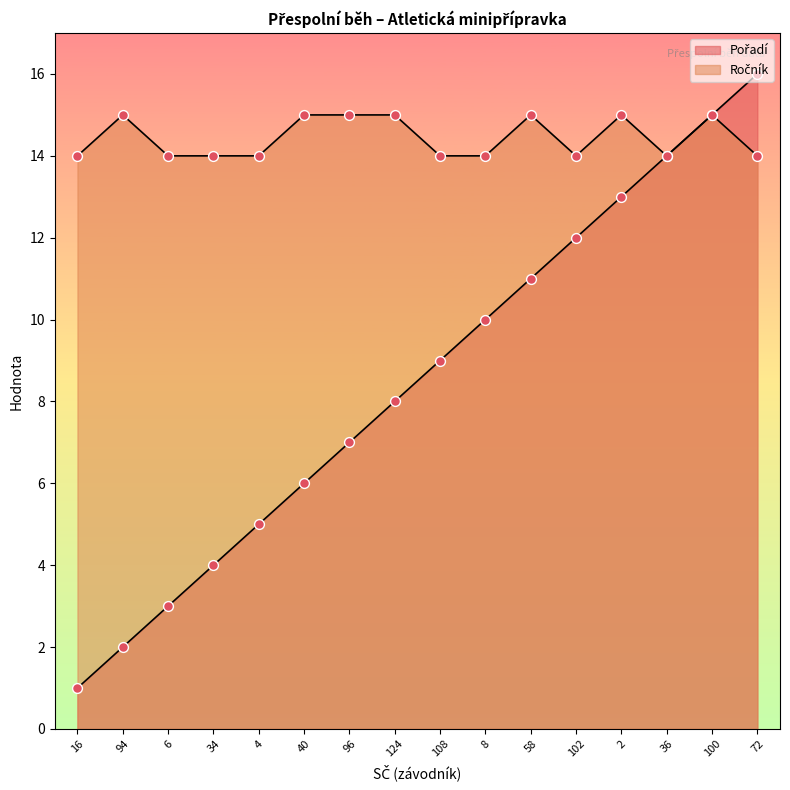

At how many categories does at least one series exceed 12?

16